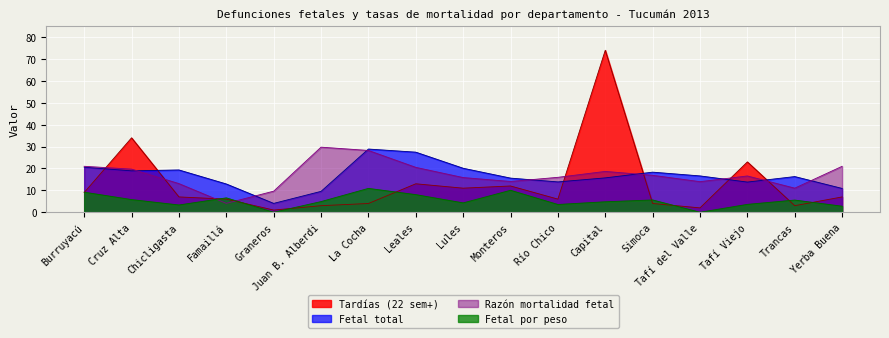

What is the value of the Razón mortalidad fetal point at the 10th from the left?

14.1